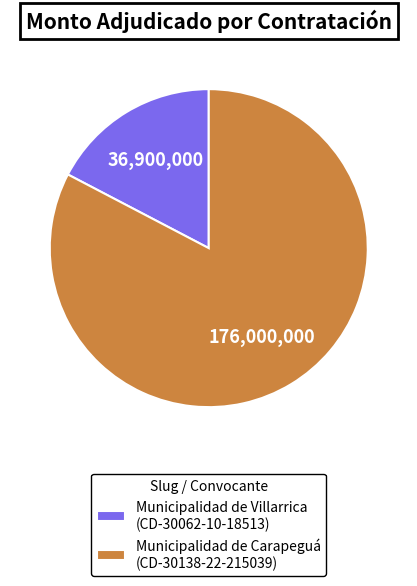

Which slice is the largest?

Municipalidad de Carapeguá (CD-30138-22-215039)